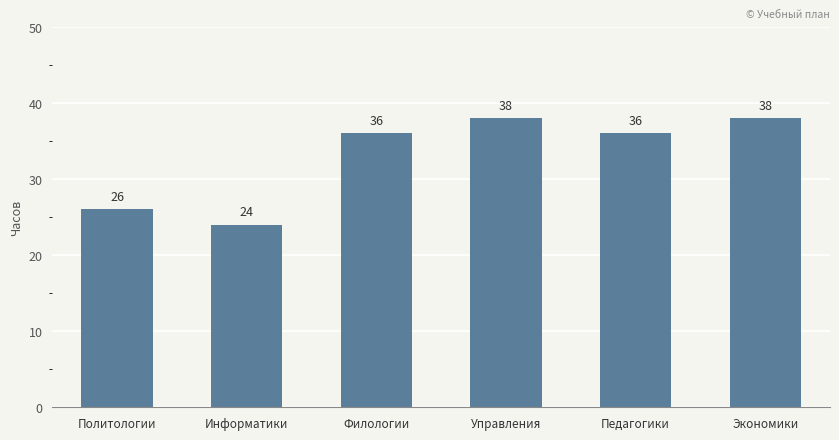

Are the bars horizontal?

No